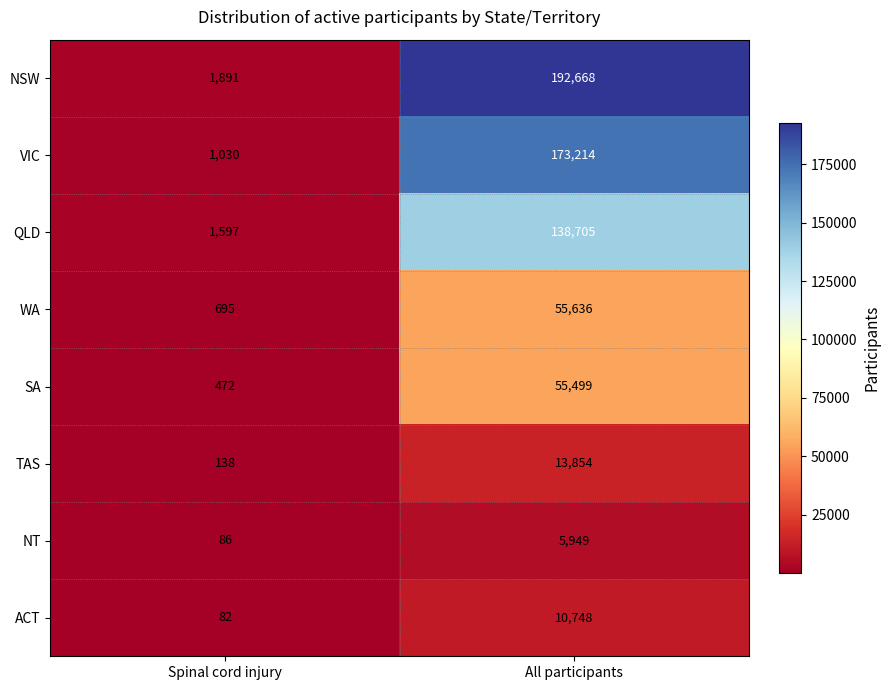

At which category is the sum across all series the highest?

All participants